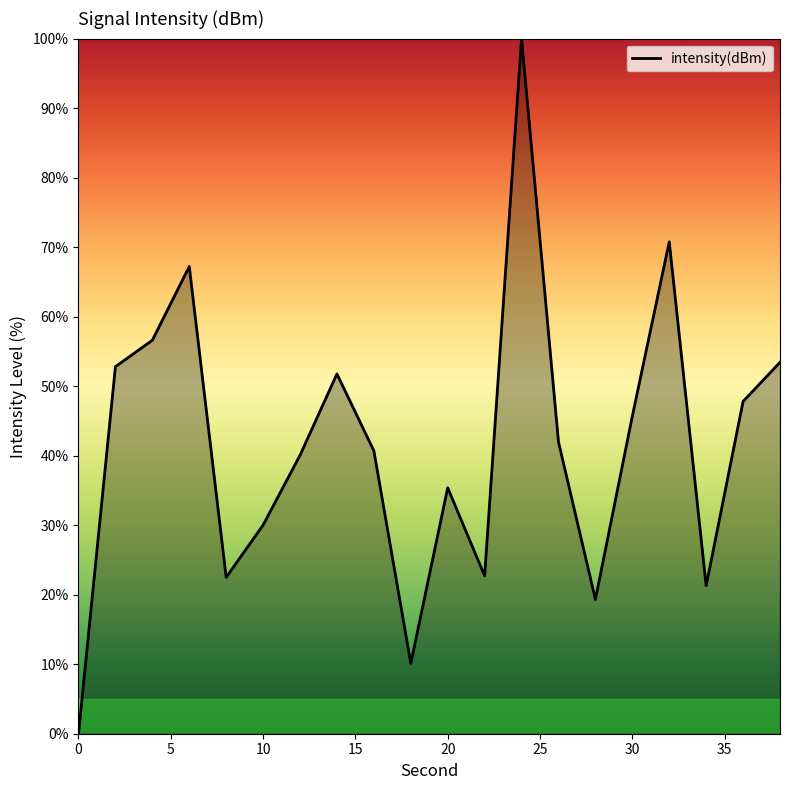

What is the difference between the maximum and minimum values?

100.0